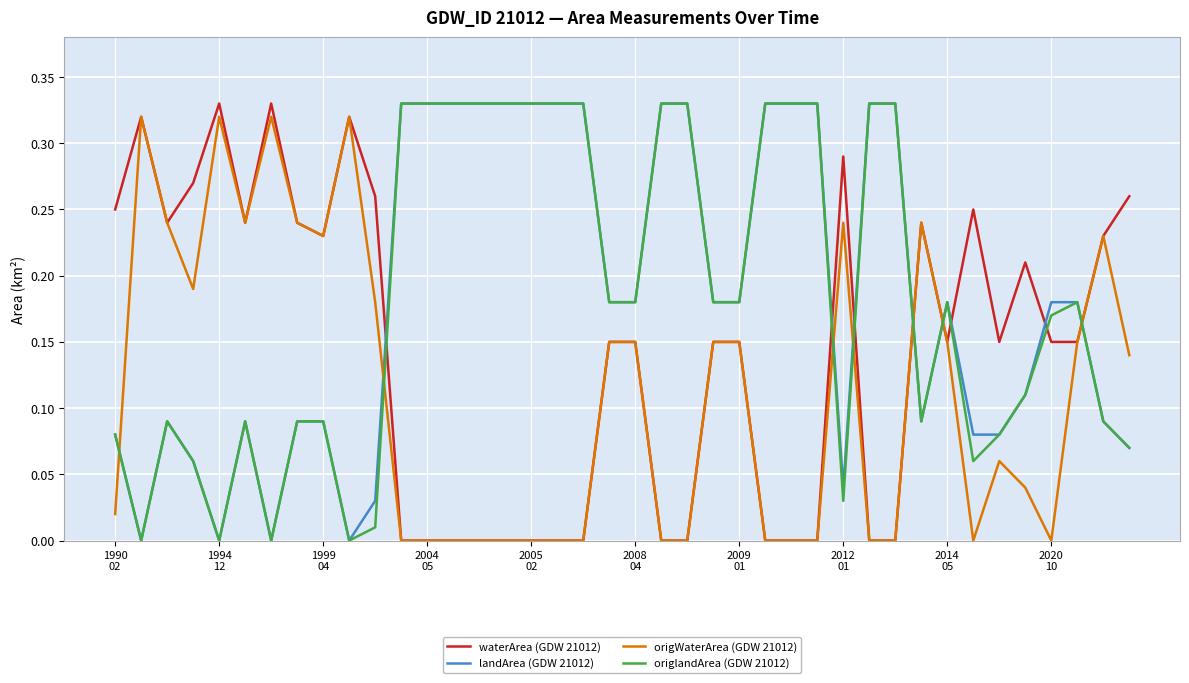

Count the number of data series in this chart.

4